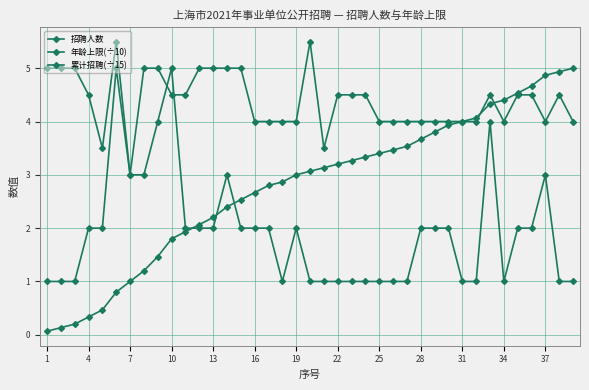

List the series in order of their overall mean, highest first.

年龄上限(÷10), 累计招聘(÷15), 招聘人数